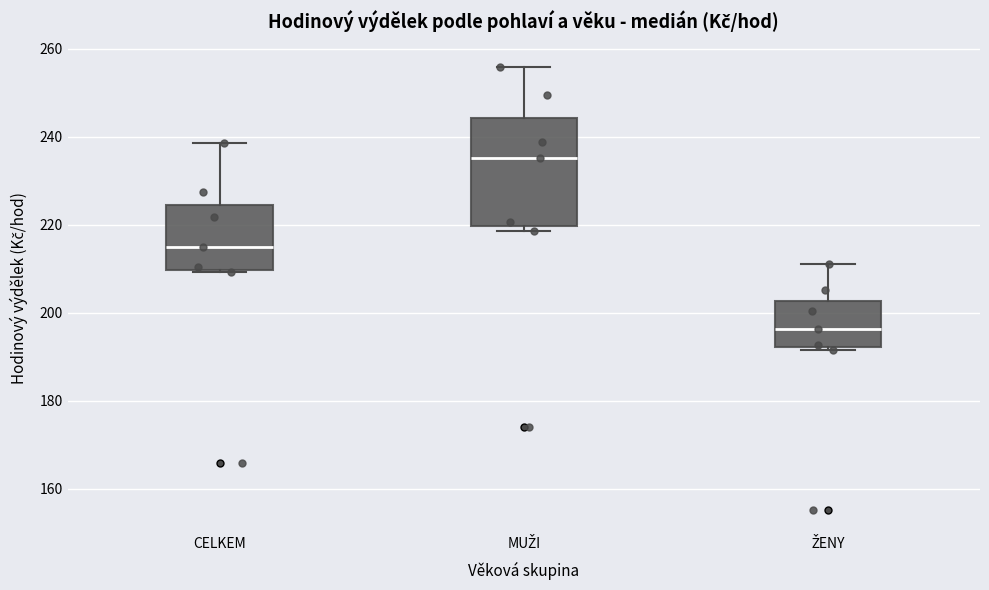

Which box is the tallest, from its lower edge to its upper edge?

MUŽI